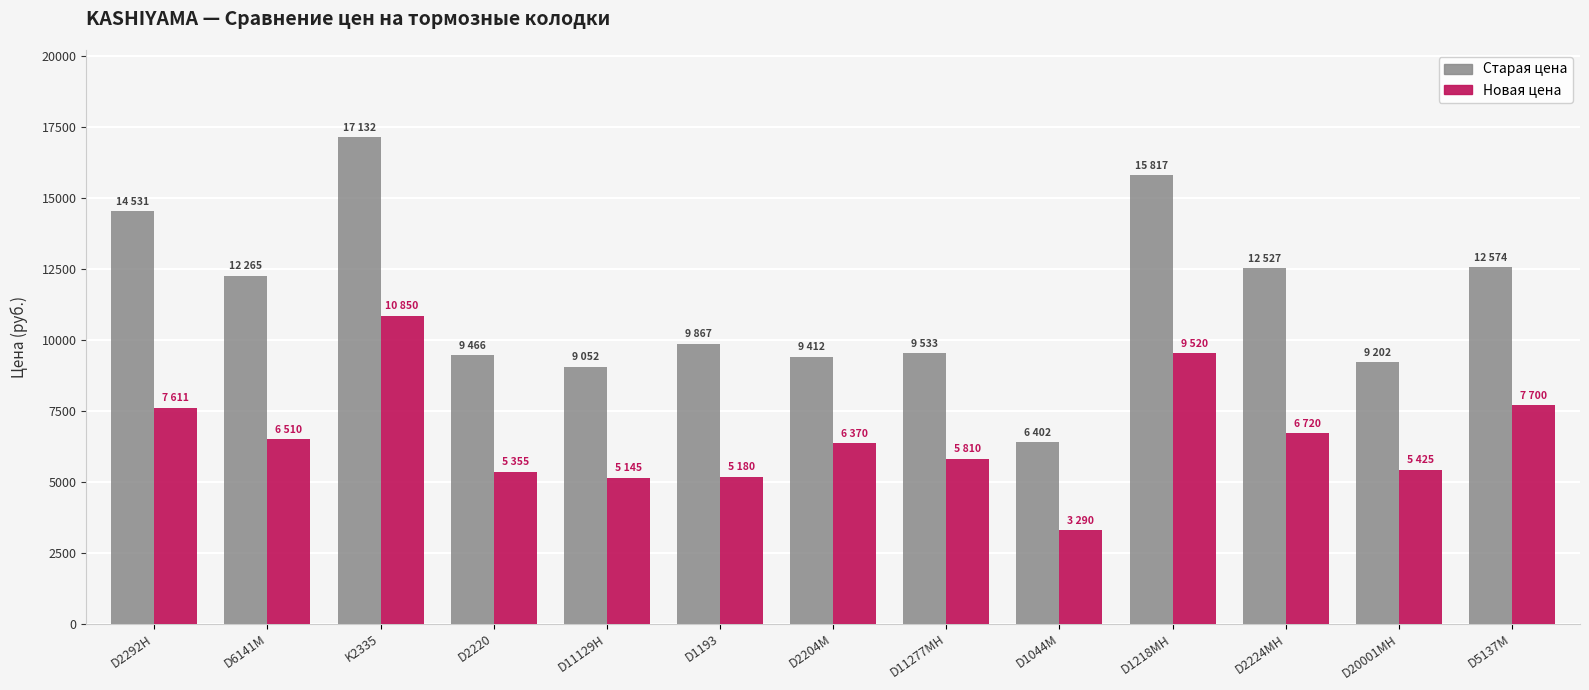

Is the value of Новая цена at D6141M greater than the value of Старая цена at D1218MH?

No